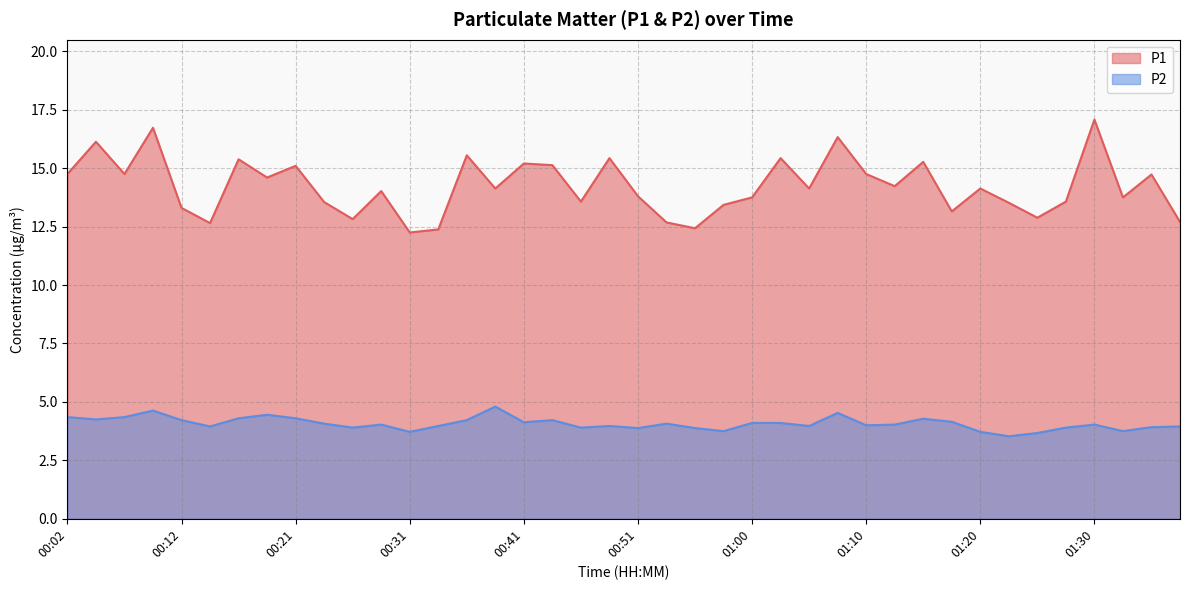

What are all the series names shown in the legend?

P1, P2